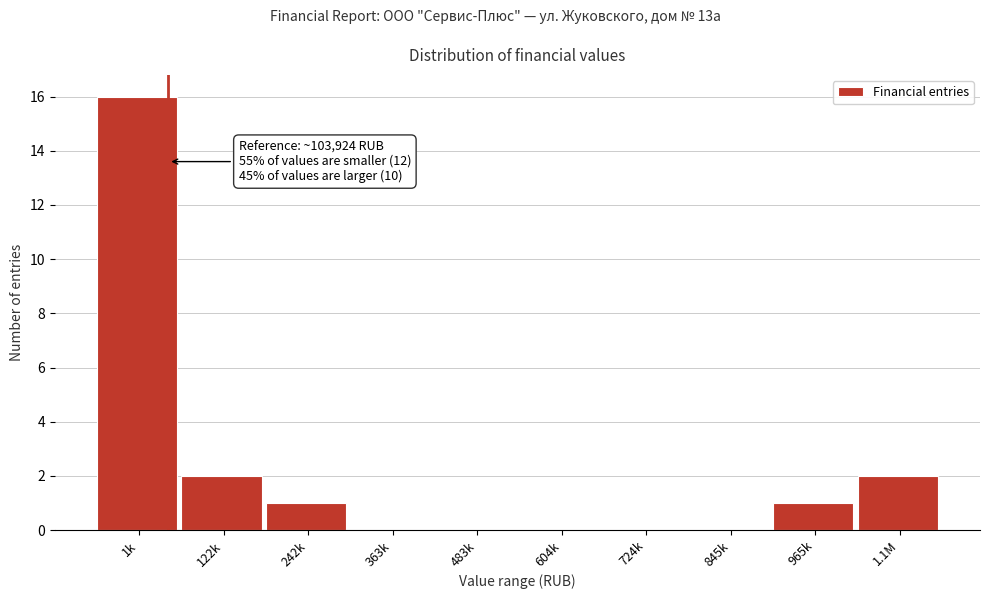

Reading left to right, transcribe all the data shown in this chart.

1k=16	122k=2	242k=1	363k=0	483k=0	604k=0	724k=0	845k=0	965k=1	1.1M=2